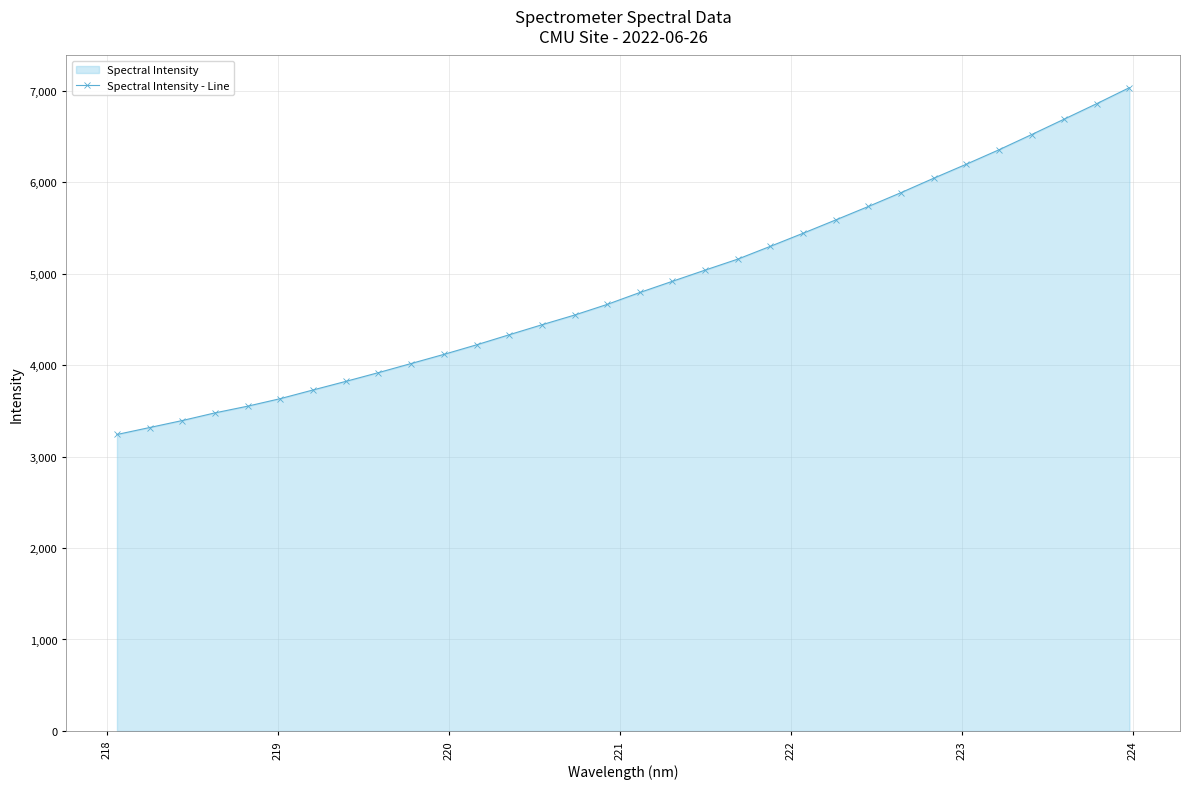

What is the difference between the second highest and second lowest values?

3542.8